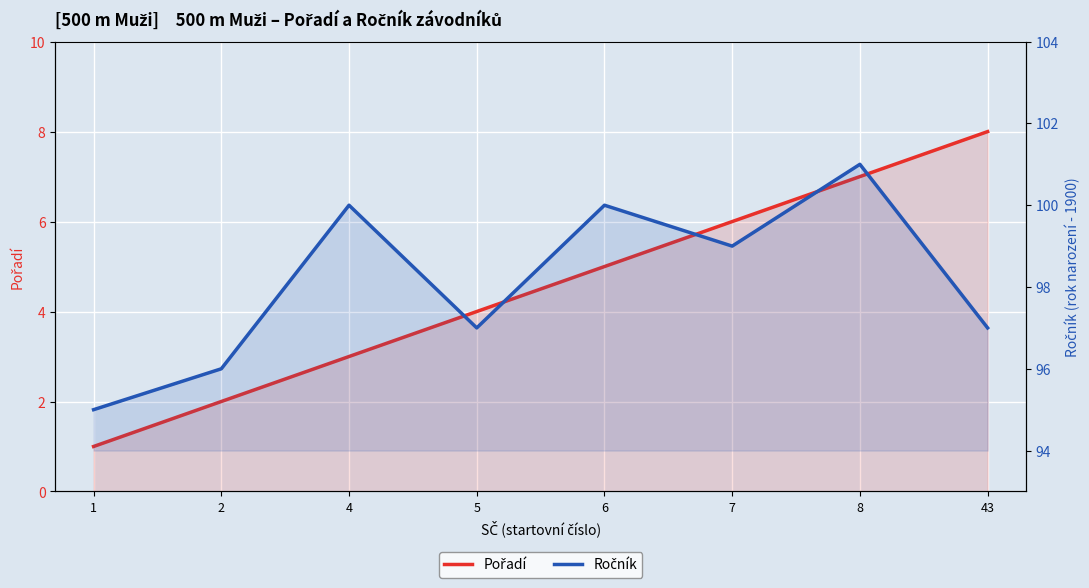

At how many categories does at least one series exceed 79?

8